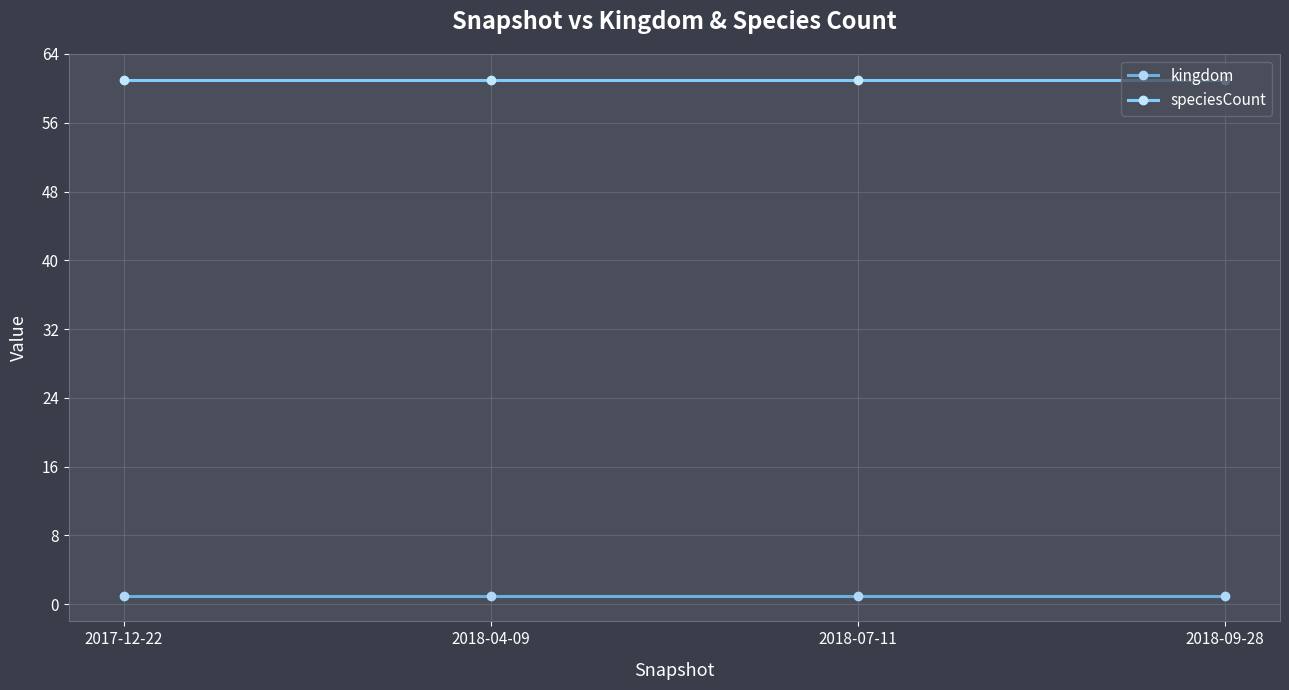

List the series in order of their overall mean, highest first.

speciesCount, kingdom